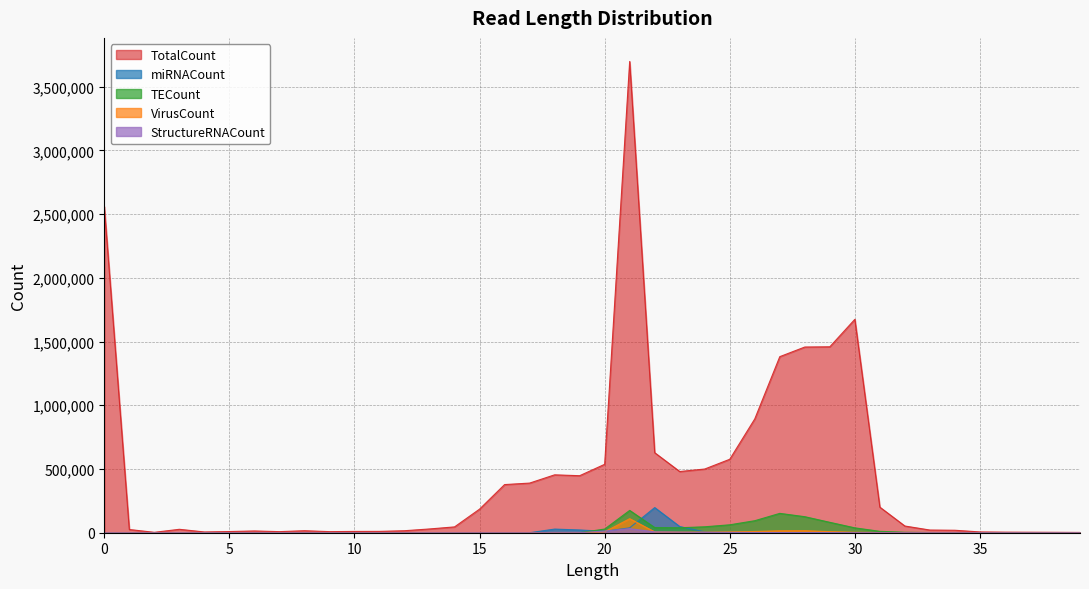

Reading right to left, transcribe all the data shown in this chart.

TotalCount: 39=2276	38=3207	37=3913	36=4476	35=6233	34=19370	33=21076	32=52565	31=200592	30=1674300	29=1458876	28=1457013	27=1381484	26=892988	25=576354	24=499854	23=480201	22=627864	21=3697574	20=536838	19=447372	18=454193	17=389444	16=377779	15=185171	14=45732	13=29584	12=15764	11=10592	10=10176	9=8556	8=15864	7=8501	6=13947	5=9293	4=6028	3=26899	2=3153	1=25267	0=2558875
miRNACount: 39=0	38=0	37=0	36=0	35=38	34=64	33=82	32=95	31=92	30=102	29=107	28=143	27=181	26=423	25=954	24=6754	23=48499	22=197209	21=38145	20=11399	19=21506	18=28522	17=0	16=0	15=0	14=0	13=0	12=0	11=0	10=0	9=0	8=0	7=0	6=0	5=0	4=0	3=0	2=0	1=0	0=0
TECount: 39=0	38=0	37=0	36=0	35=177	34=508	33=1555	32=3631	31=10915	30=38214	29=81611	28=125760	27=151875	26=94269	25=62206	24=46568	23=39108	22=40535	21=175075	20=28811	19=0	18=0	17=0	16=0	15=0	14=0	13=0	12=0	11=0	10=0	9=0	8=0	7=0	6=0	5=0	4=0	3=0	2=0	1=0	0=0
VirusCount: 39=0	38=0	37=0	36=0	35=13	34=61	33=131	32=254	31=950	30=3579	29=8483	28=15663	27=15008	26=9702	25=6491	24=4981	23=4765	22=6478	21=110112	20=6882	19=0	18=0	17=0	16=0	15=0	14=0	13=0	12=0	11=0	10=0	9=0	8=0	7=0	6=0	5=0	4=0	3=0	2=0	1=0	0=0
StructureRNACount: 39=0	38=0	37=0	36=0	35=5	34=15	33=20	32=128	31=222	30=350	29=741	28=826	27=996	26=1511	25=2762	24=2685	23=4766	22=6961	21=32001	20=12971	19=0	18=0	17=0	16=0	15=0	14=0	13=0	12=0	11=0	10=0	9=0	8=0	7=0	6=0	5=0	4=0	3=0	2=0	1=0	0=0